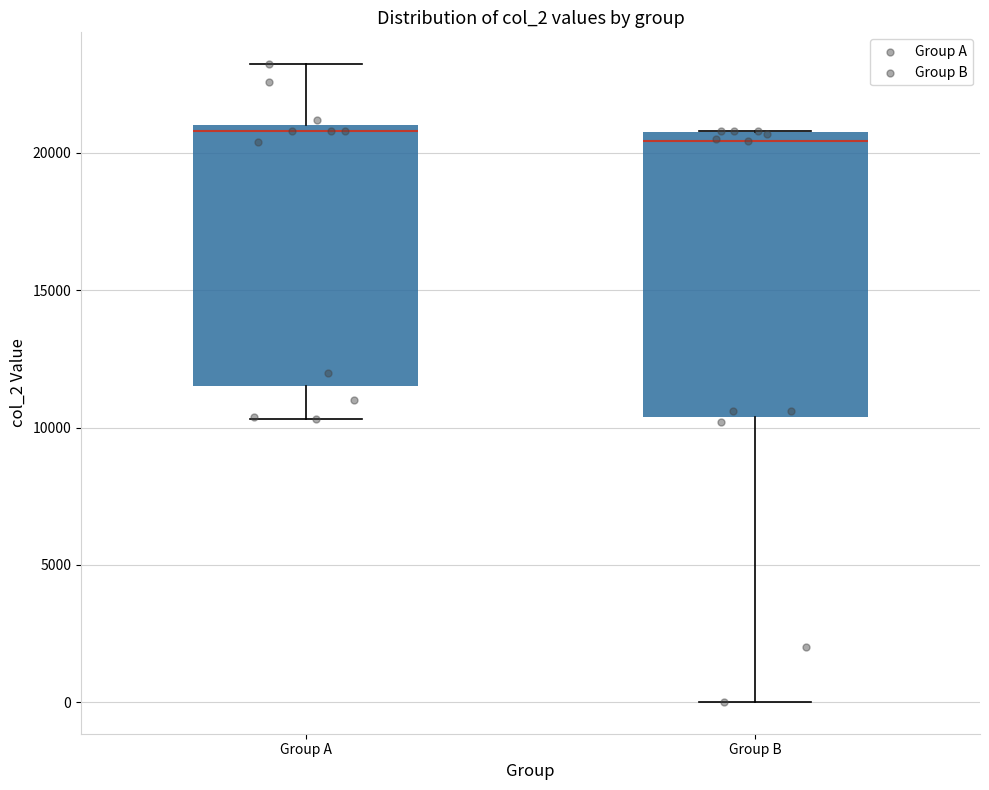

Reading left to right, transcribe this box plot: for each box, give where its median line is, the range the box spans, and where its two whiskers end, as read against the y-axis. The values are not printed on the chart, so give them approximately, as read against the axis.

Group A: median 21000 (just below the box's upper edge), box 11500 to 21000, whiskers 10500 to 23000
Group B: median 20500, box 10500 to 21000, whiskers 0 to 21000